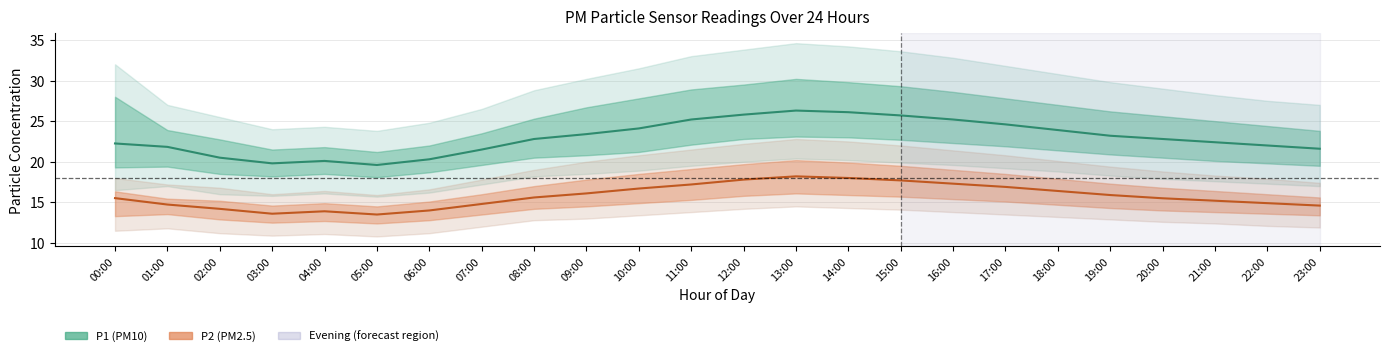

Reading left to right, what are all the values shown in this chart?

P1 (PM10): 00:00=22.2	01:00=21.8	02:00=20.5	03:00=19.8	04:00=20.1	05:00=19.6	06:00=20.3	07:00=21.5	08:00=22.8	09:00=23.4	10:00=24.1	11:00=25.2	12:00=25.8	13:00=26.3	14:00=26.1	15:00=25.7	16:00=25.2	17:00=24.6	18:00=23.9	19:00=23.2	20:00=22.8	21:00=22.4	22:00=22.0	23:00=21.6
P2 (PM2.5): 00:00=15.5	01:00=14.7	02:00=14.2	03:00=13.6	04:00=13.9	05:00=13.5	06:00=14.0	07:00=14.8	08:00=15.6	09:00=16.1	10:00=16.7	11:00=17.2	12:00=17.8	13:00=18.2	14:00=18.0	15:00=17.7	16:00=17.3	17:00=16.9	18:00=16.4	19:00=15.9	20:00=15.5	21:00=15.2	22:00=14.9	23:00=14.6